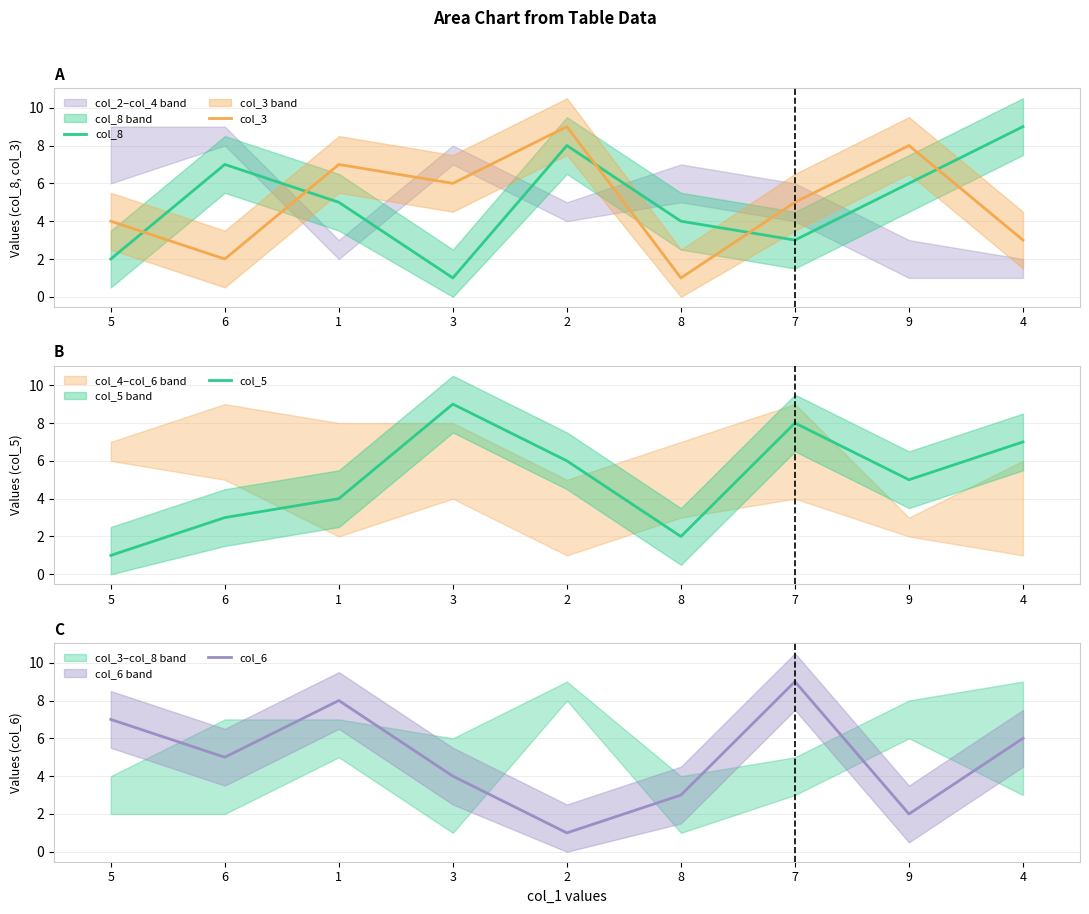

Reading right to left, list all the values displayed in this chart.

col_8: 4=9	9=6	7=3	8=4	2=8	3=1	1=5	6=7	5=2
col_3: 4=3	9=8	7=5	8=1	2=9	3=6	1=7	6=2	5=4
col_5: 4=7	9=5	7=8	8=2	2=6	3=9	1=4	6=3	5=1
col_6: 4=6	9=2	7=9	8=3	2=1	3=4	1=8	6=5	5=7